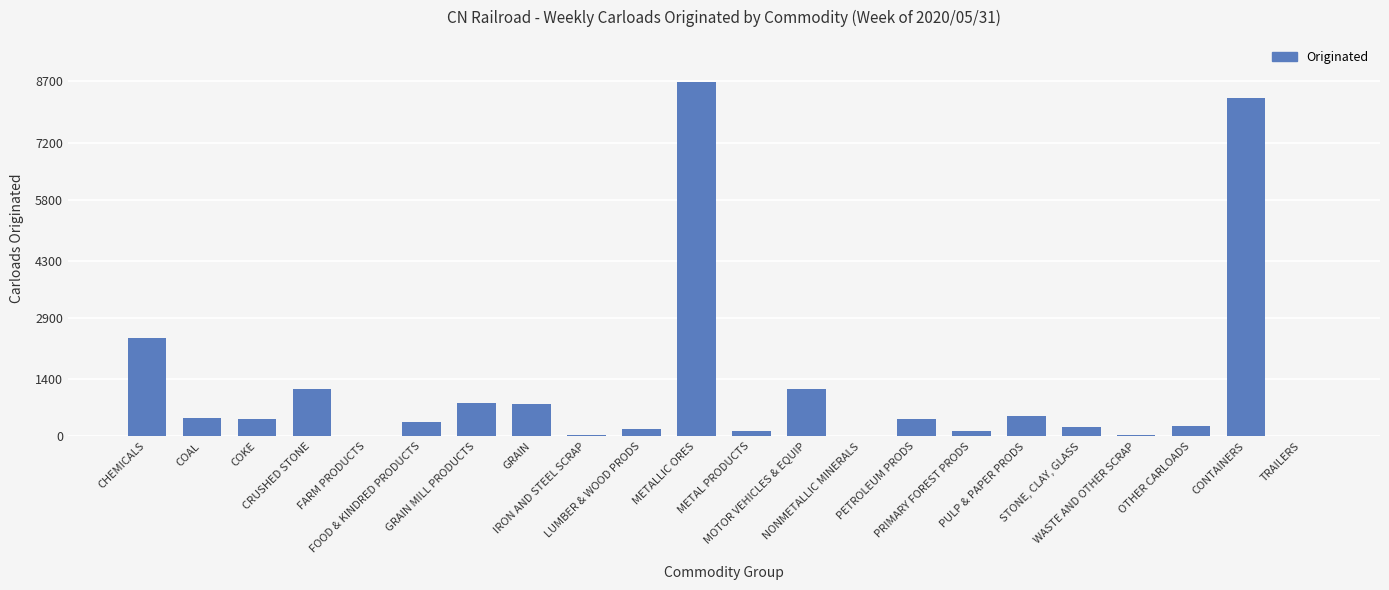

What is the sum of all values?

26406